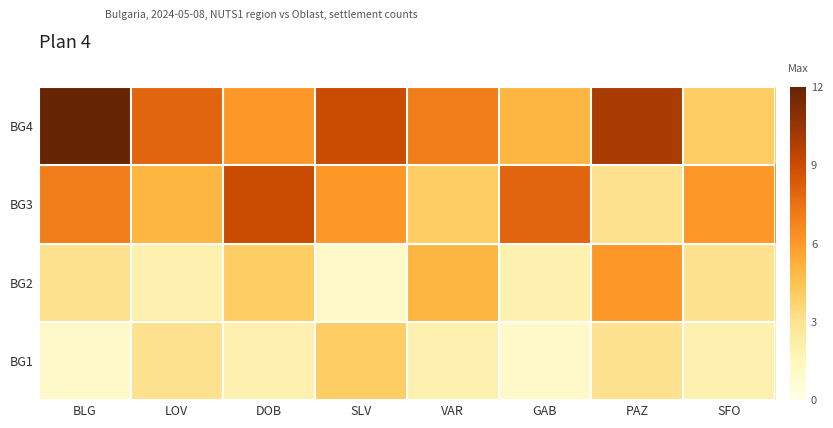

Which series changed the most between SLV and SFO?

BG4